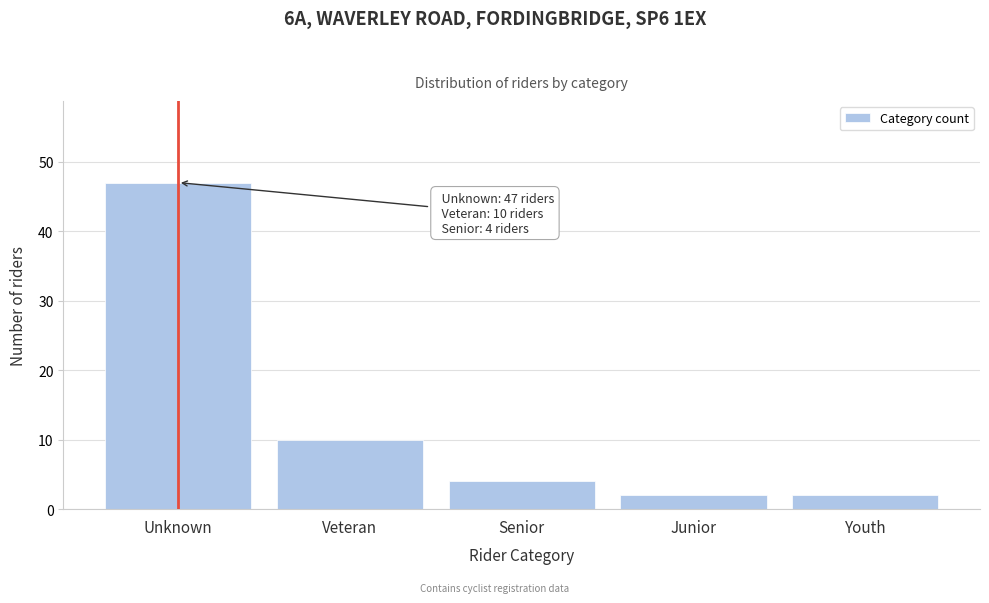

Reading right to left, list all the values displayed in this chart.

Youth=2	Junior=2	Senior=4	Veteran=10	Unknown=47